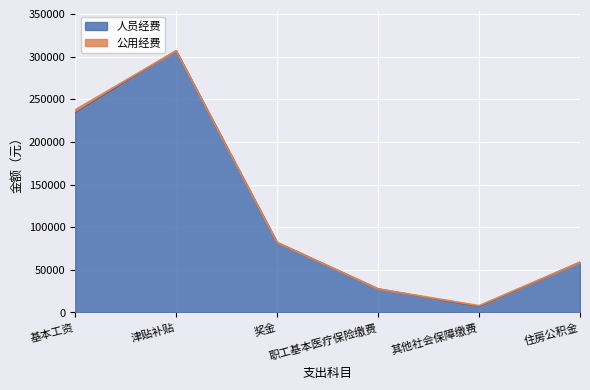

Which label corresponds to the largest value in the chart?

津贴补贴